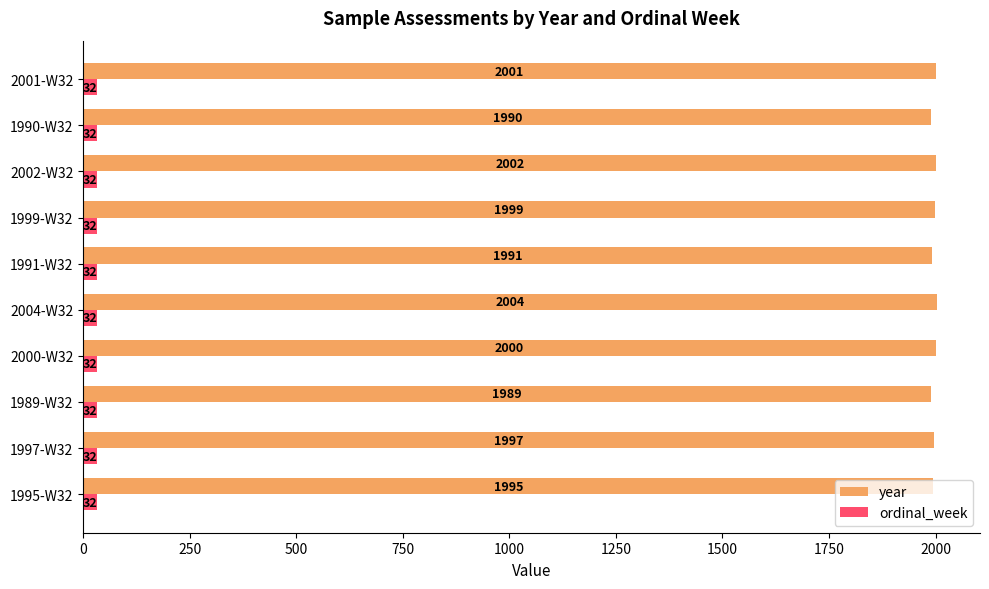

Is it true that ordinal_week equals 32 at 2000-W32?

True